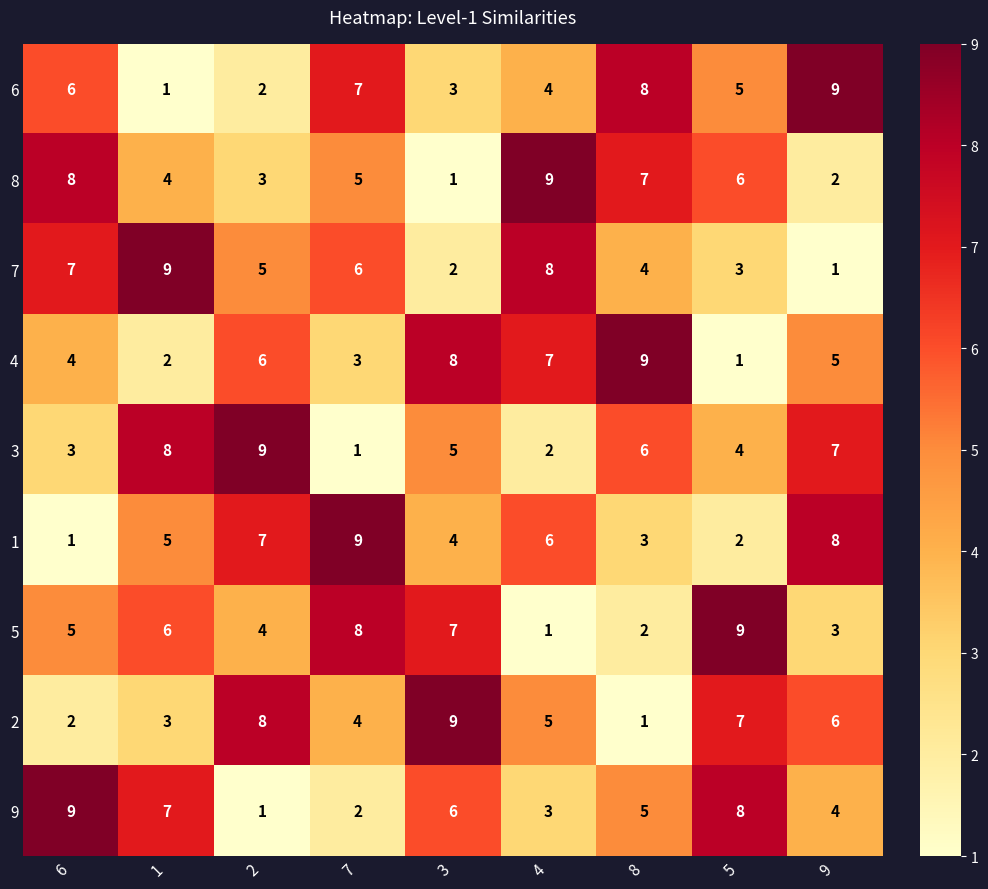

Rank the series at 3 from lowest to highest value.

8, 7, 6, 1, 3, 9, 5, 4, 2